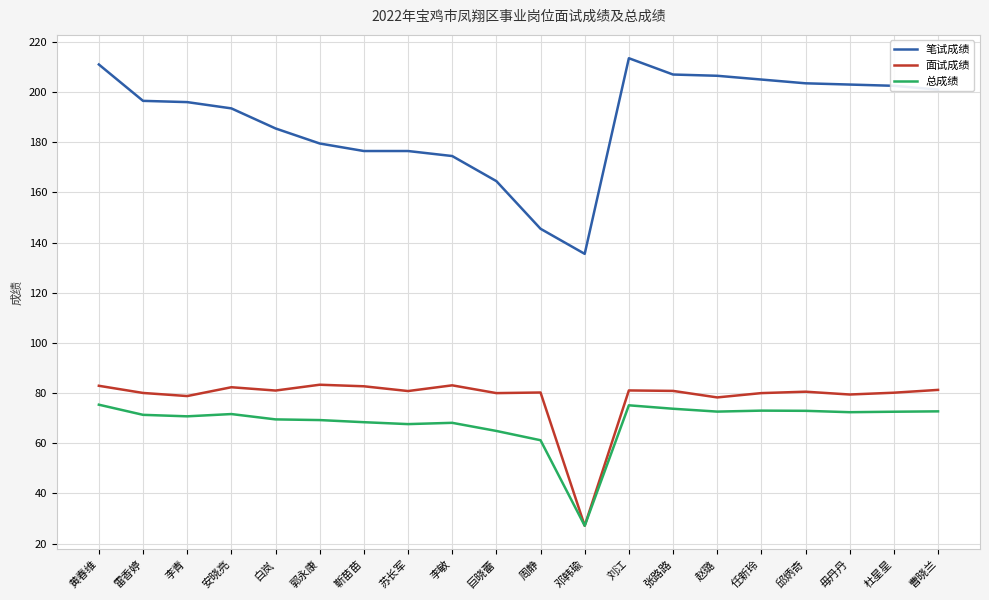

Rank the series by their maximum value, from lowest to highest.

总成绩, 面试成绩, 笔试成绩